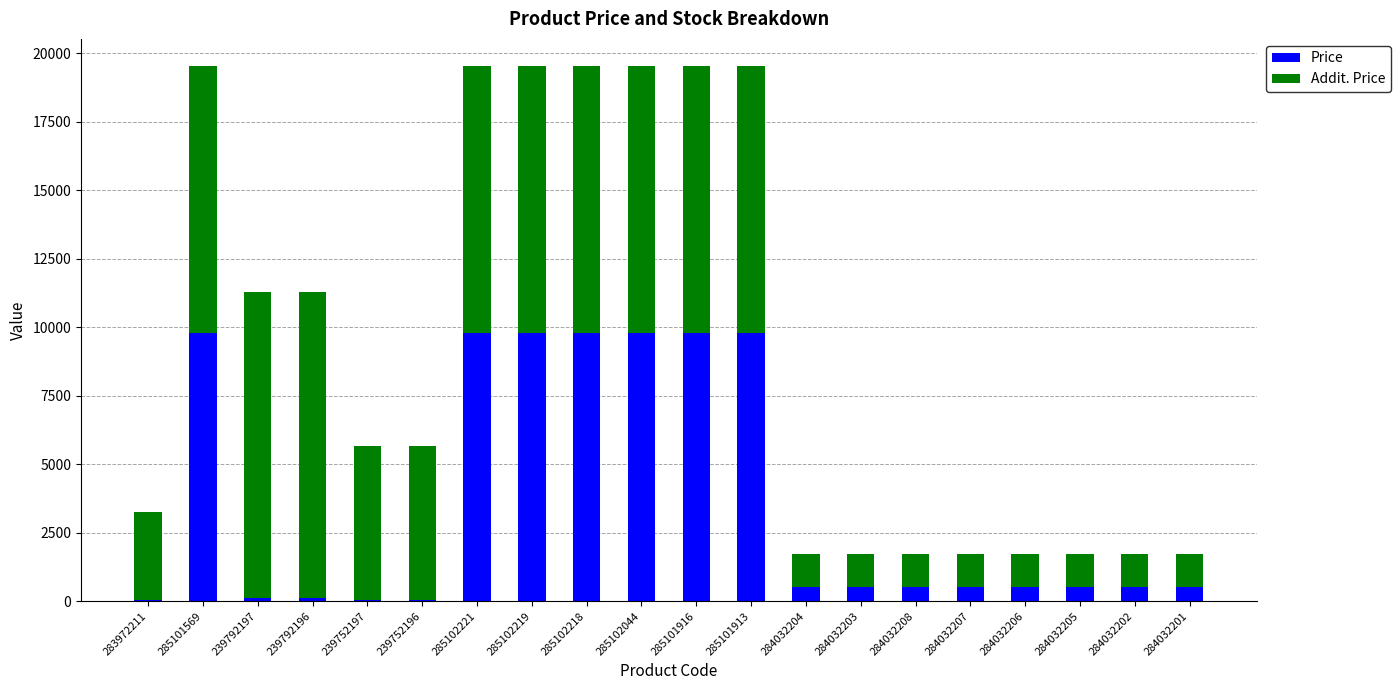

What are all the series names shown in the legend?

Price, Addit. Price